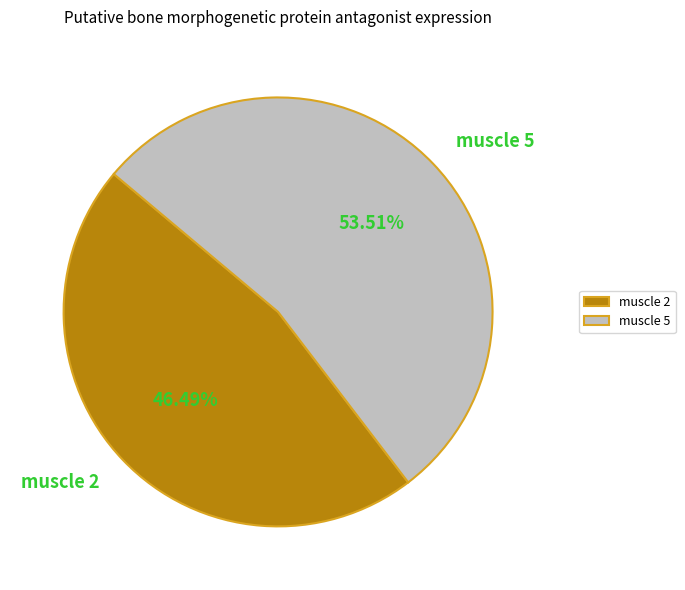

Rank the categories by value from lowest to highest.

muscle 2, muscle 5